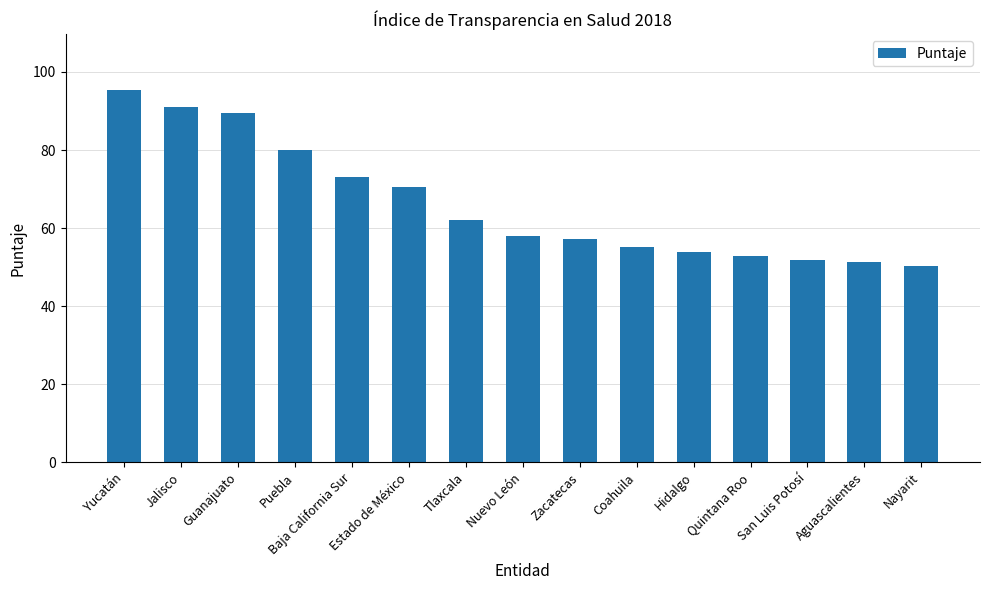

What is the change in value from Puebla to Tlaxcala?

-18.0